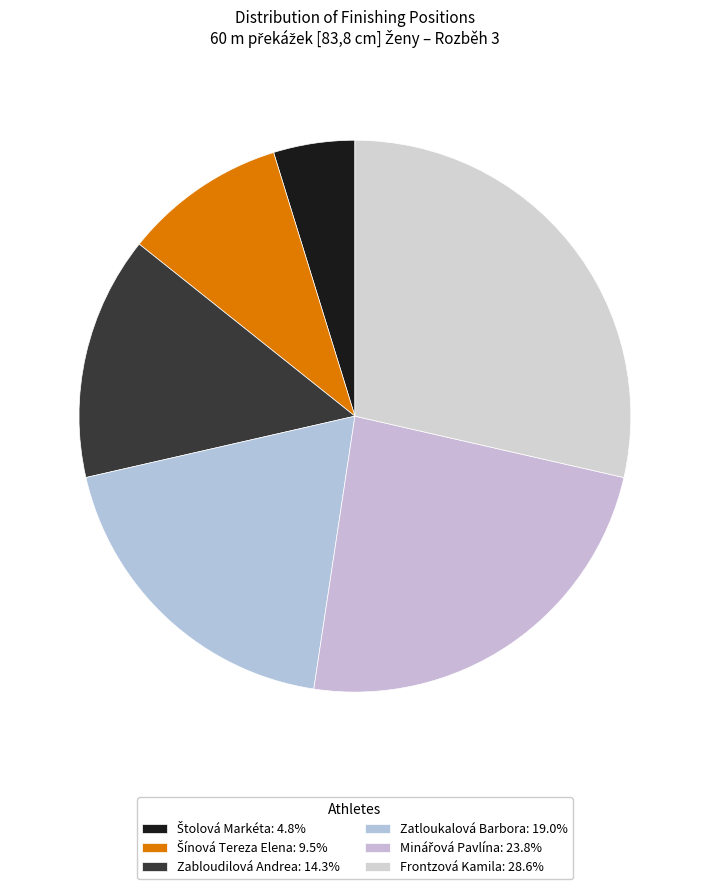

Count the number of slices in the pie.

6